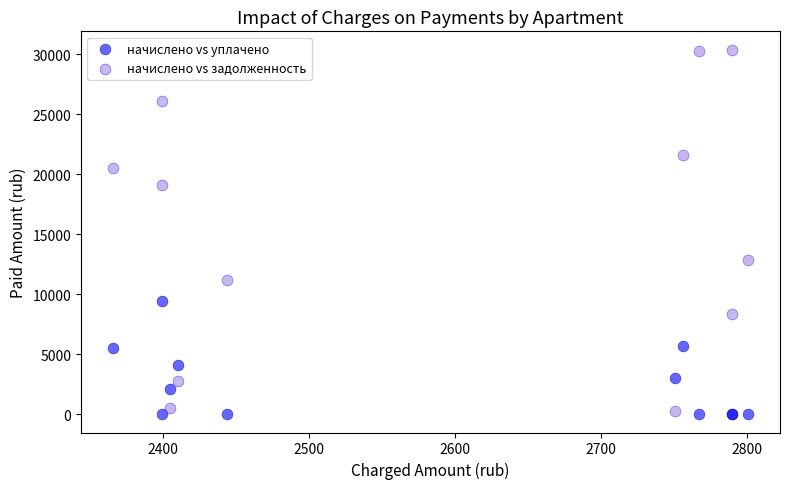

Across all series, what Y value is closest to 15189?

12844.6